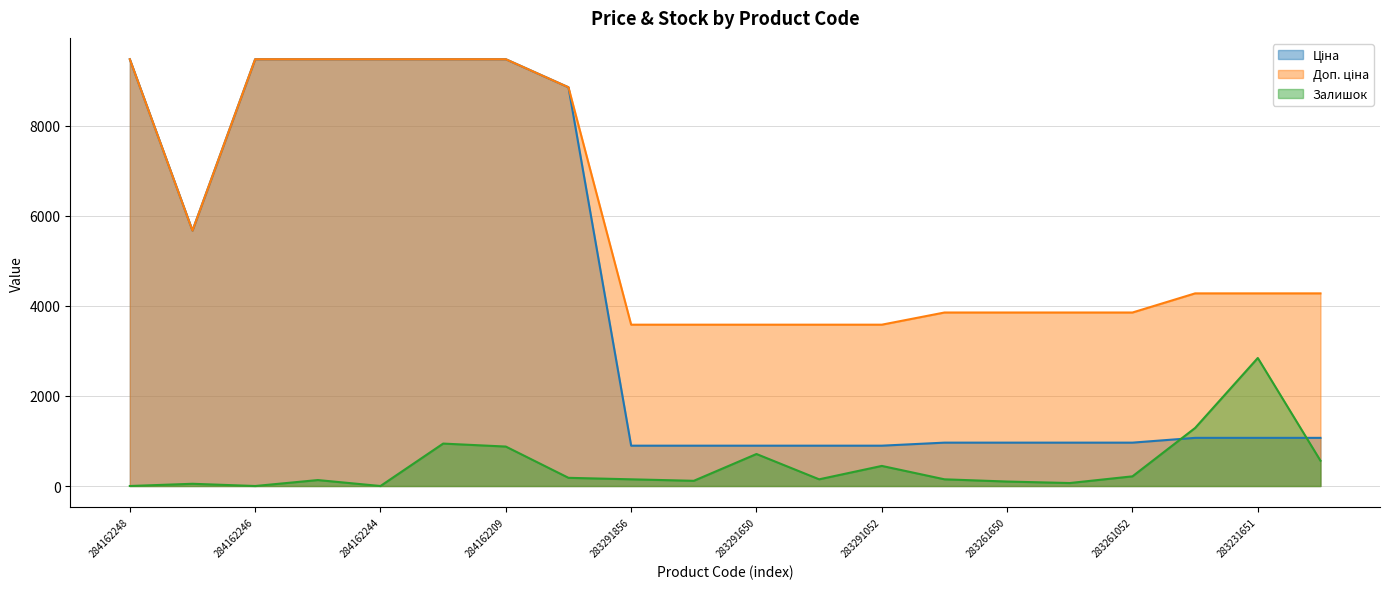

Rank the series at 283291650 from lowest to highest value.

Залишок, Ціна, Доп. ціна